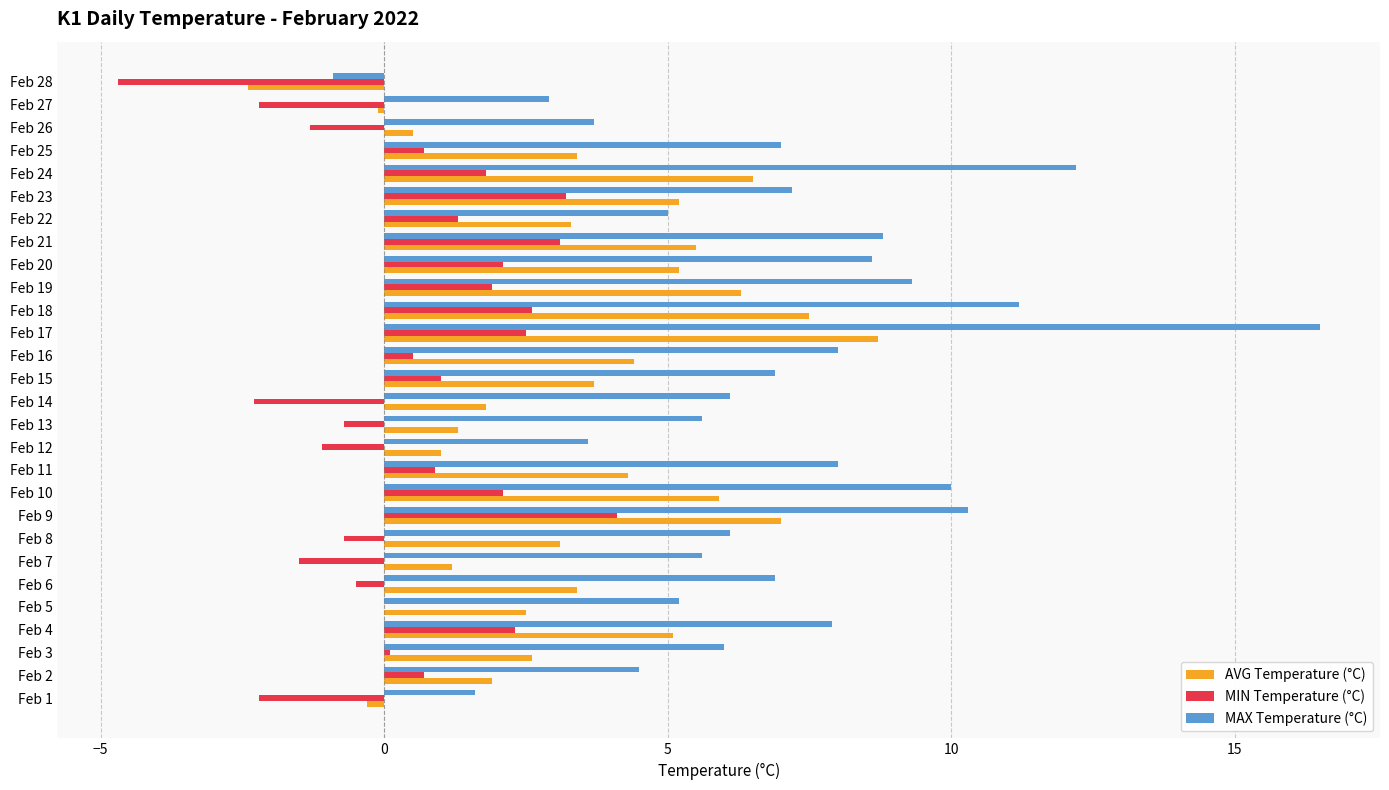

Is the value of MAX Temperature (°C) at Feb 15 greater than the value of MIN Temperature (°C) at Feb 13?

Yes